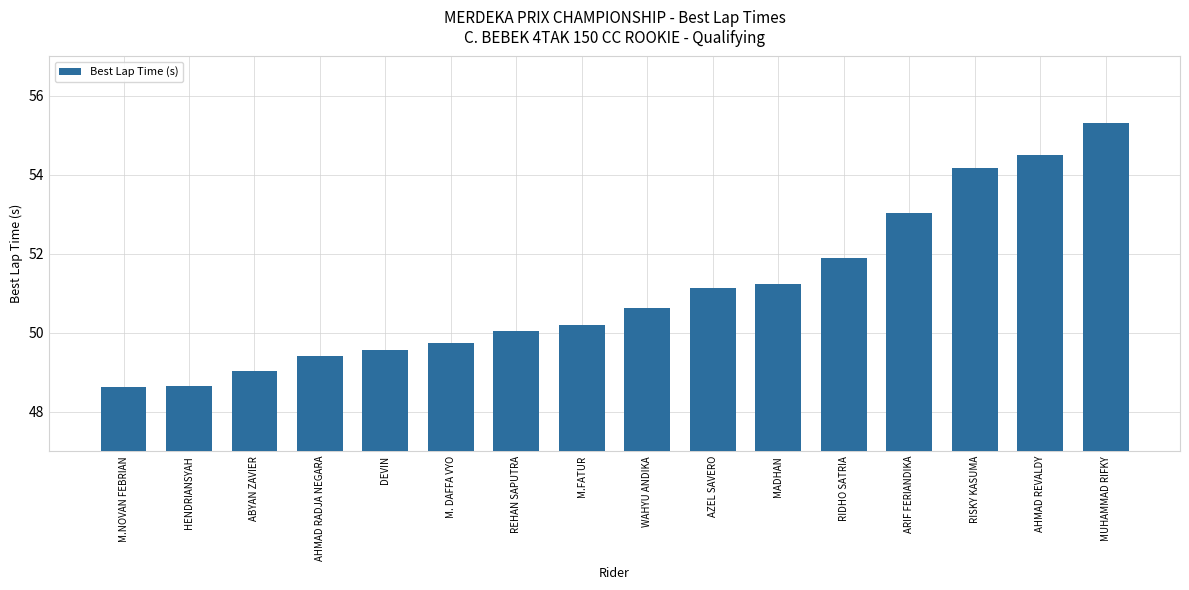

What is the label of the 12th bar from the left?

RIDHO SATRIA